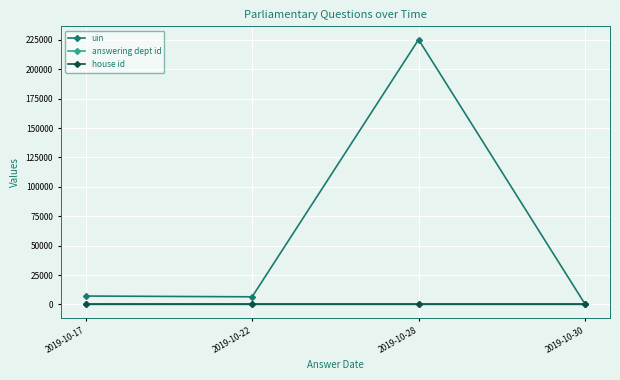

Which series has the largest range (max minus min)?

uin